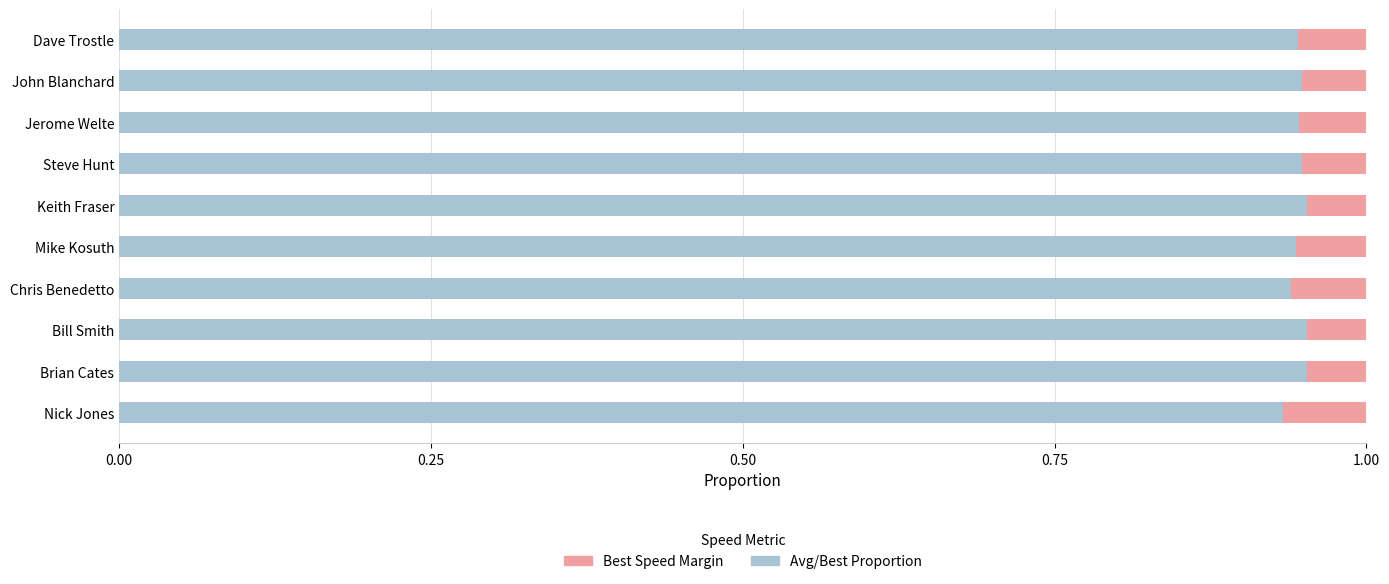

How many categories are shown in the chart?

10